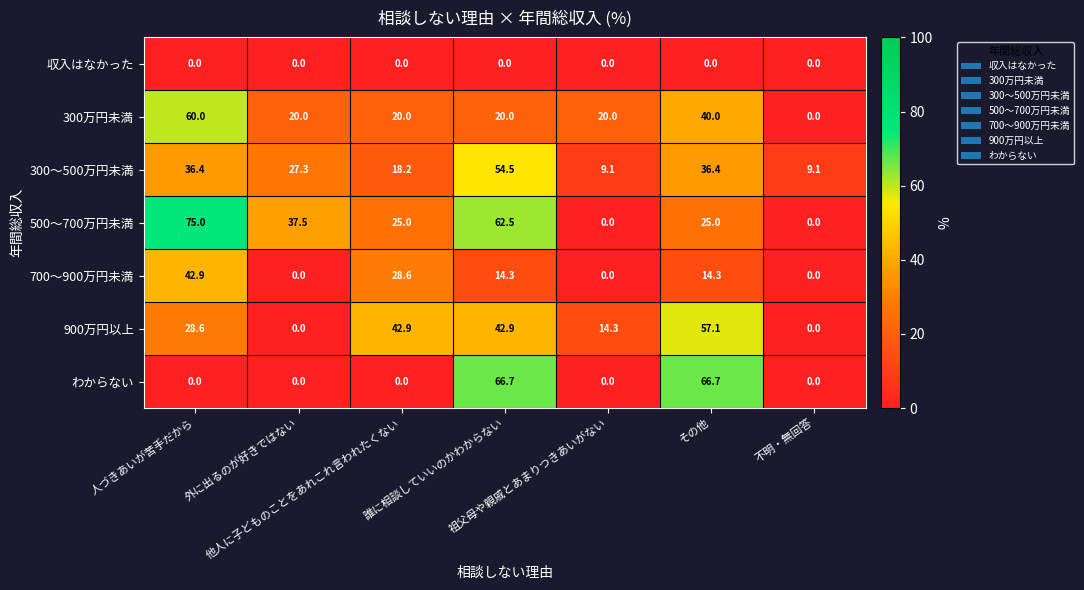

What is the minimum value for 300～500万円未満?

9.1